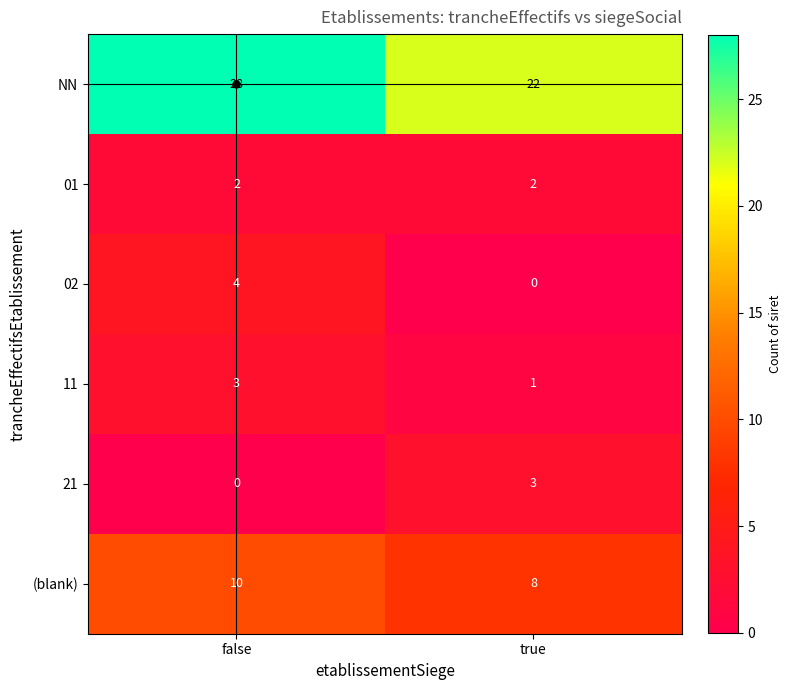

Which category has the lowest value in the NN series?

true